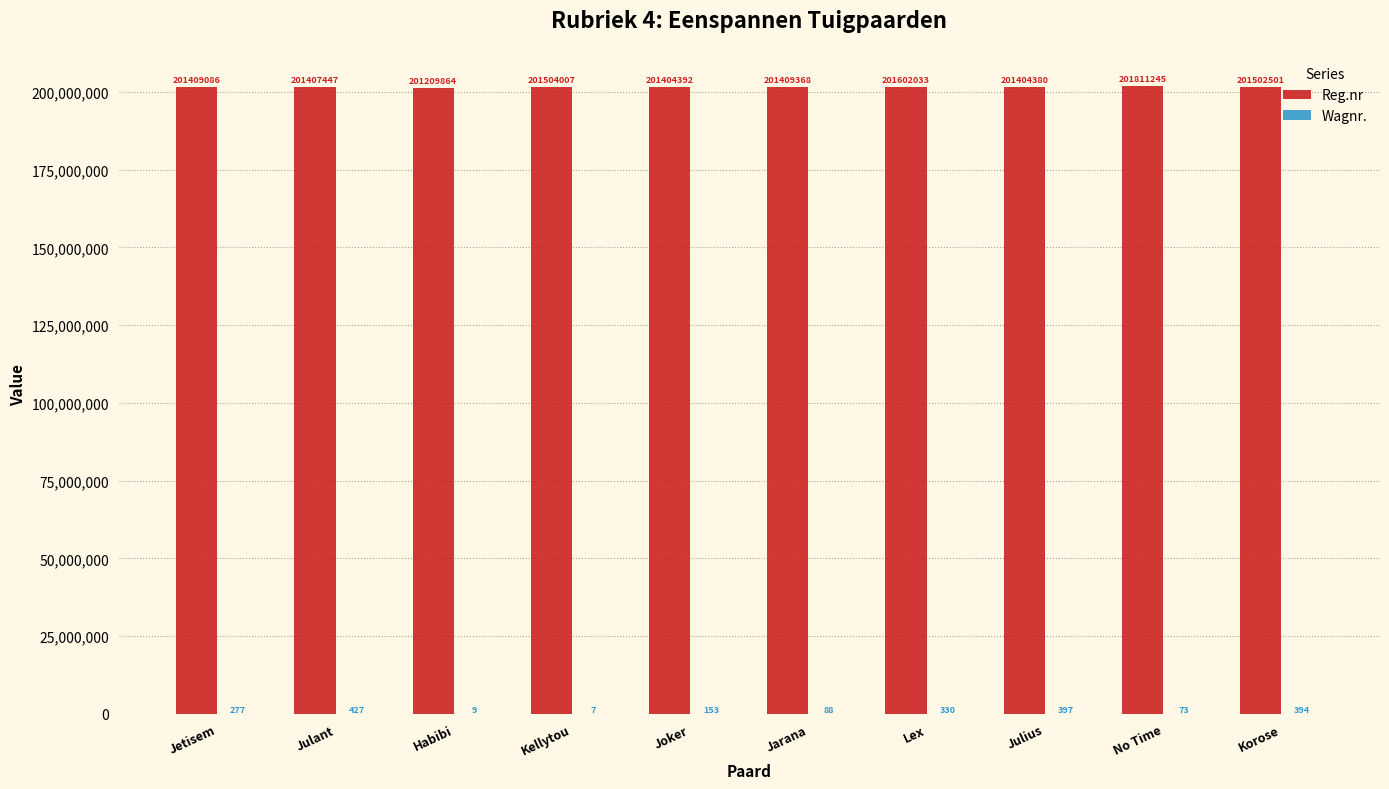

The value of Reg.nr at Jarana is 111194783. True or false?

False